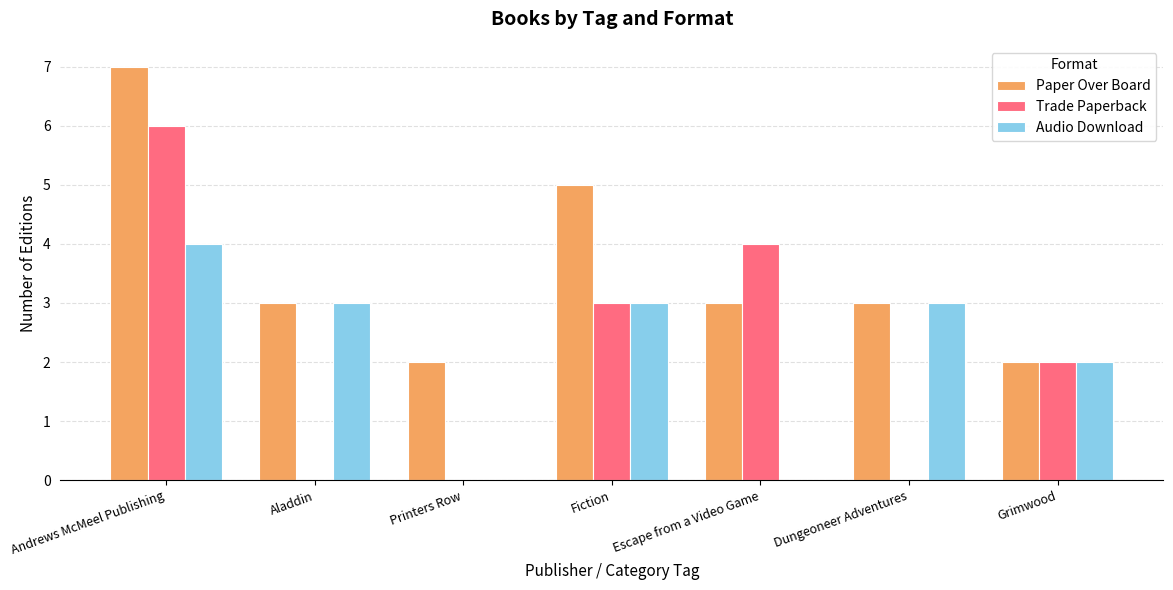

What is the sum of all Paper Over Board values?

25